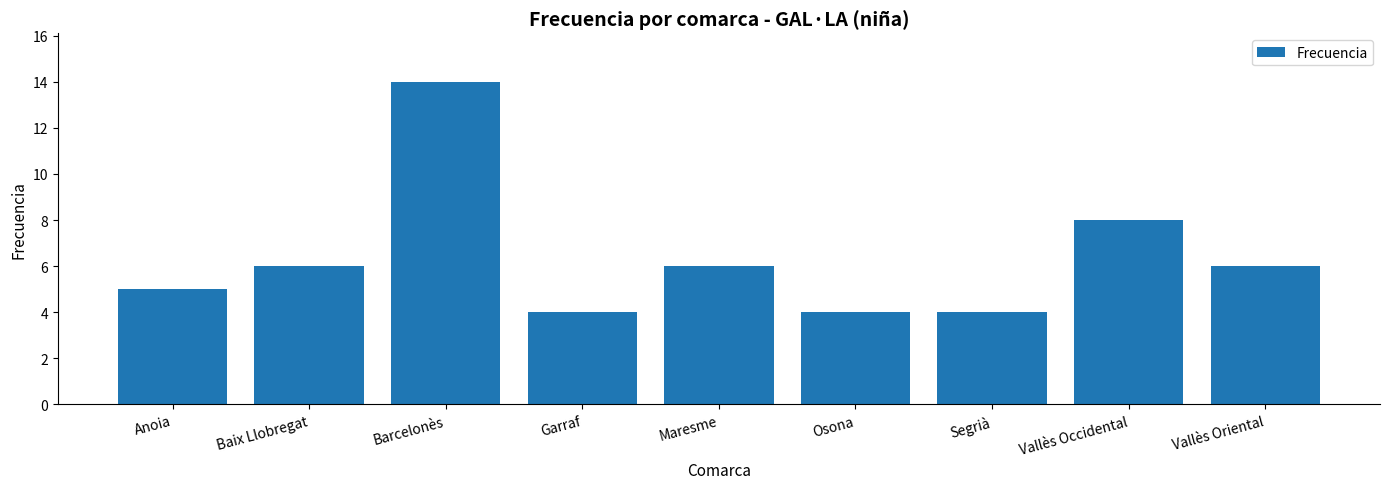

What is the ratio of the value at Baix Llobregat to the value at Osona?

1.5